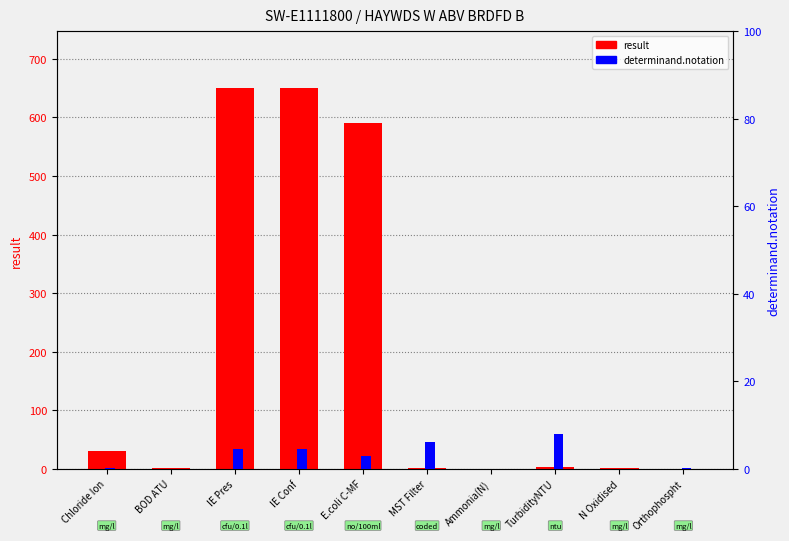

Reading right to left, transcribe all the data shown in this chart.

result: Orthophospht=0.2	N Oxidised=1.8	TurbidityNTU=3.8	Ammonia(N)=0.0	MST Filter=2.0	E.coli C-MF=590.0	IE Conf=650.0	IE Pres=650.0	BOD ATU=1.1	Chloride Ion=30.6
determinand.notation: Orthophospht=0.1	N Oxidised=0.0	TurbidityNTU=8.0	Ammonia(N)=0.0	MST Filter=6.1	E.coli C-MF=2.9	IE Conf=4.6	IE Pres=4.6	BOD ATU=0.0	Chloride Ion=0.1